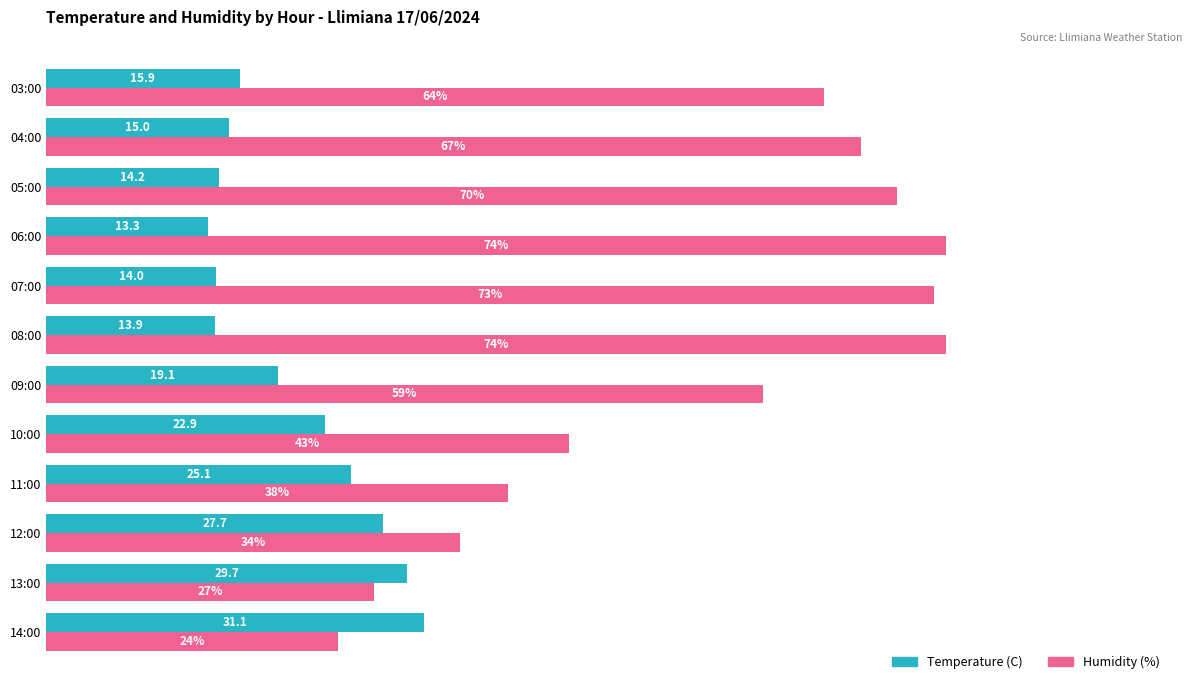

Which series changed the most between 14:00 and 12:00?

Humidity (%)